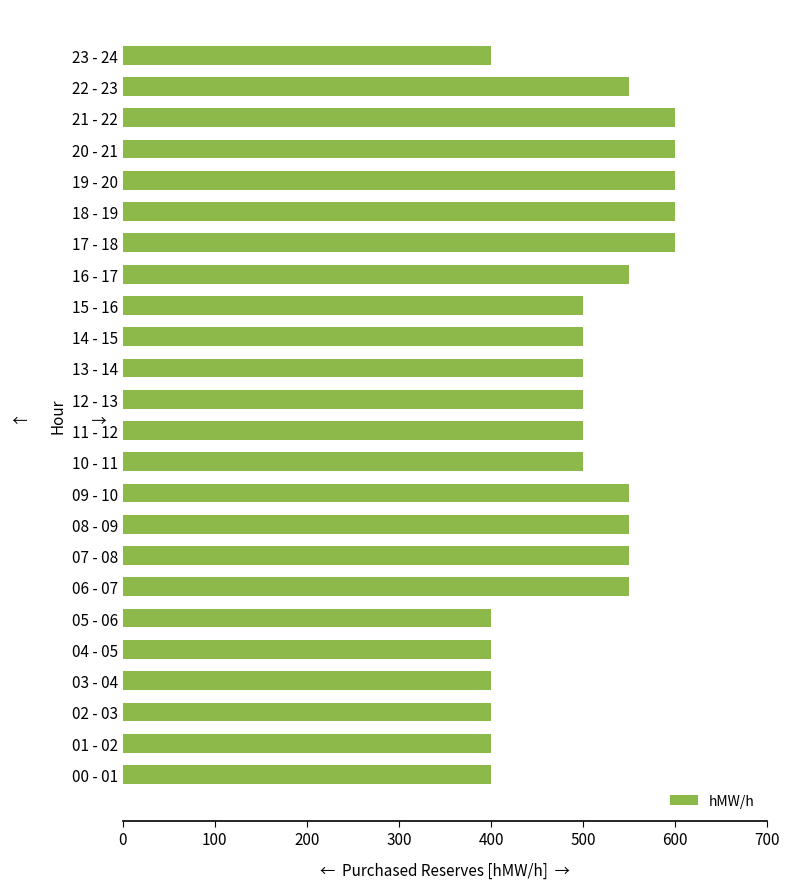

What is the minimum value shown in the chart?

400